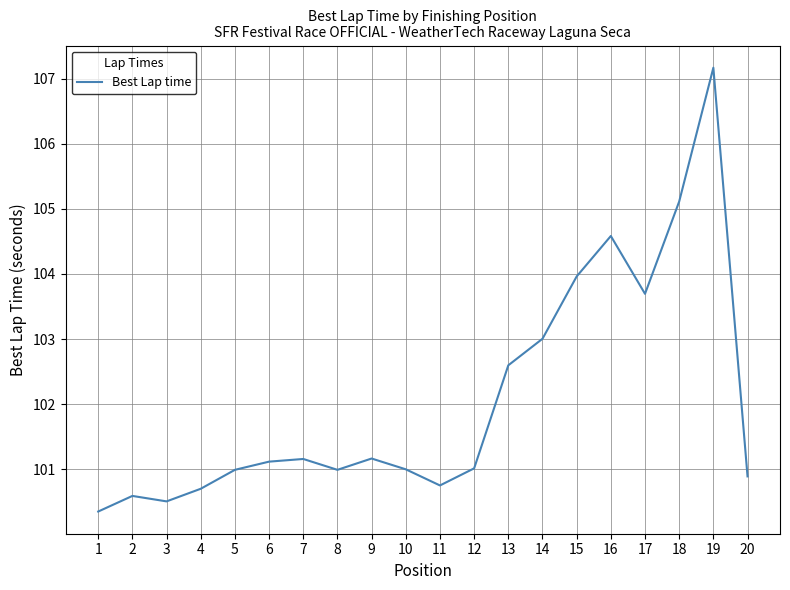

What is the greatest value displayed?

107.2